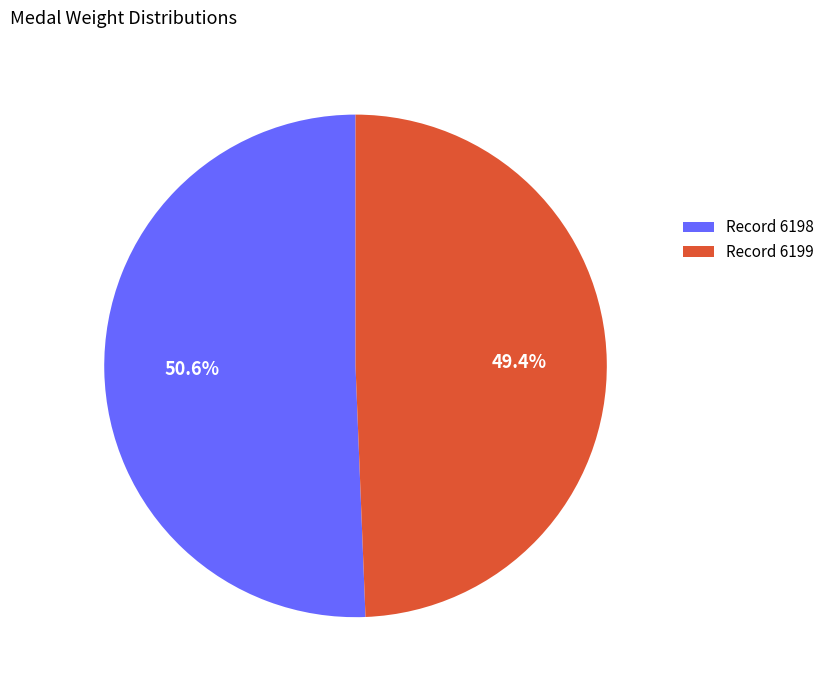

To the nearest percent, what is the average slice percentage?

50%